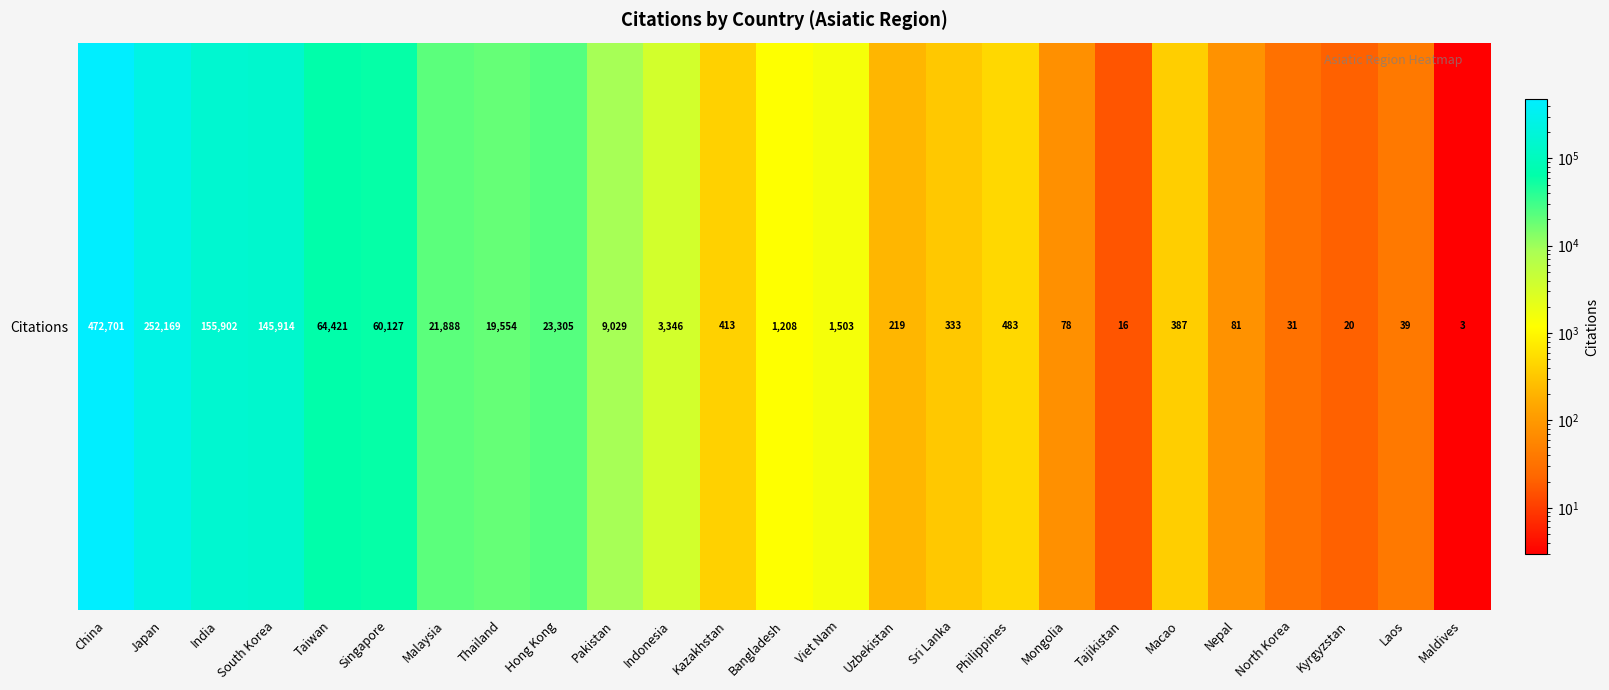

Reading left to right, what are all the values shown in this chart?

472701	252169	155902	145914	64421	60127	21888	19554	23305	9029	3346	413	1208	1503	219	333	483	78	16	387	81	31	20	39	3